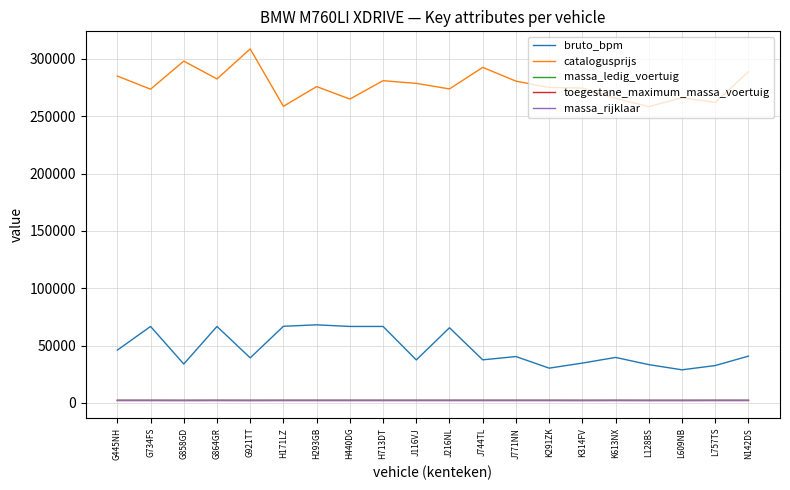

Does the chart have visible grid lines?

Yes